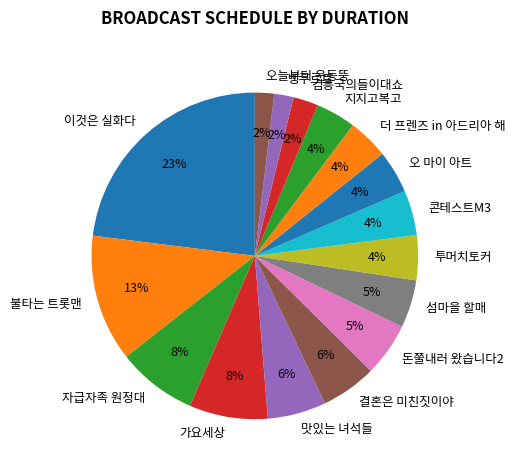

Does any single category account for the majority?

No